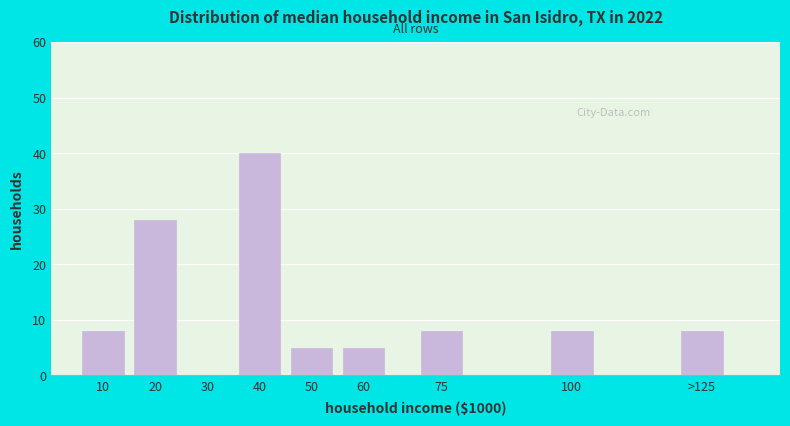

Reading right to left, what are all the values shown in this chart?

>125=8	100=8	75=8	60=5	50=5	40=40	30=0	20=28	10=8